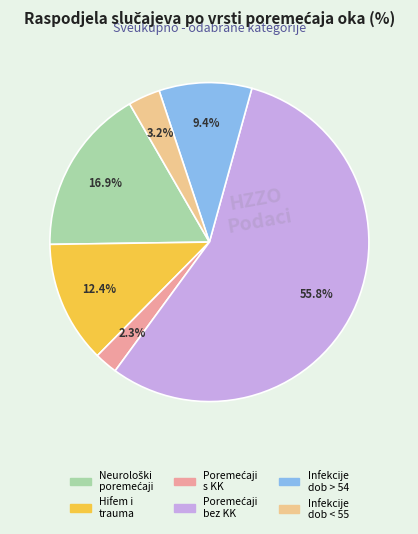

Does any single category account for the majority?

Yes